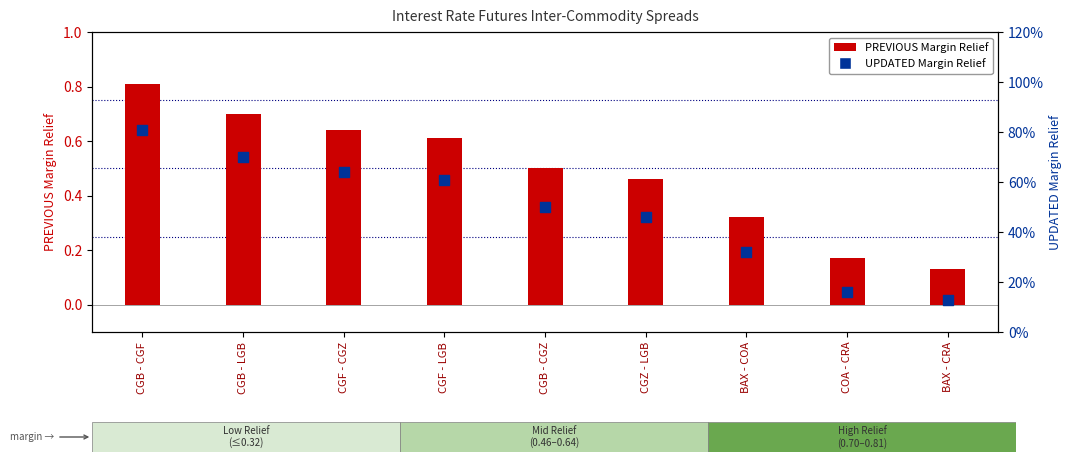

Which series has the largest total across all categories?

PREVIOUS Margin Relief